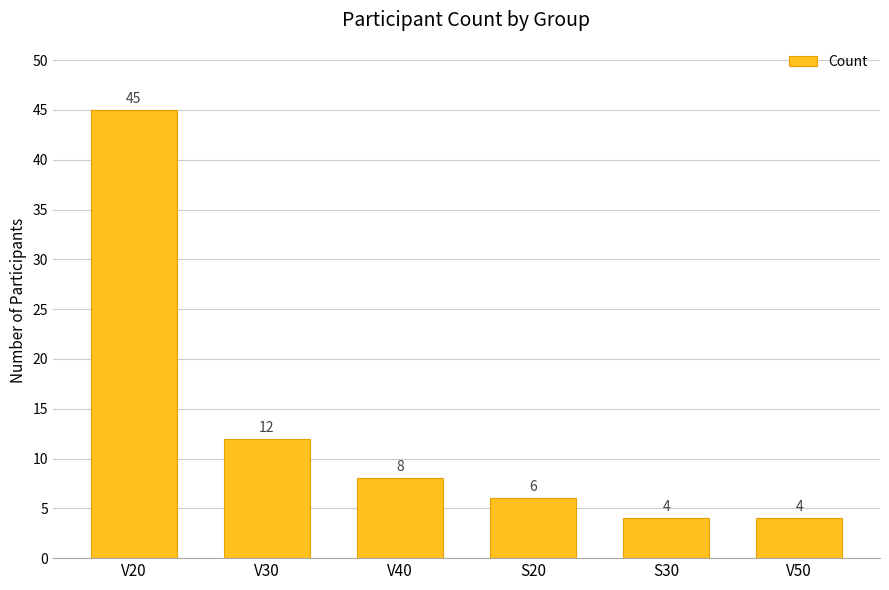

Reading right to left, what are all the values shown in this chart?

4	4	6	8	12	45